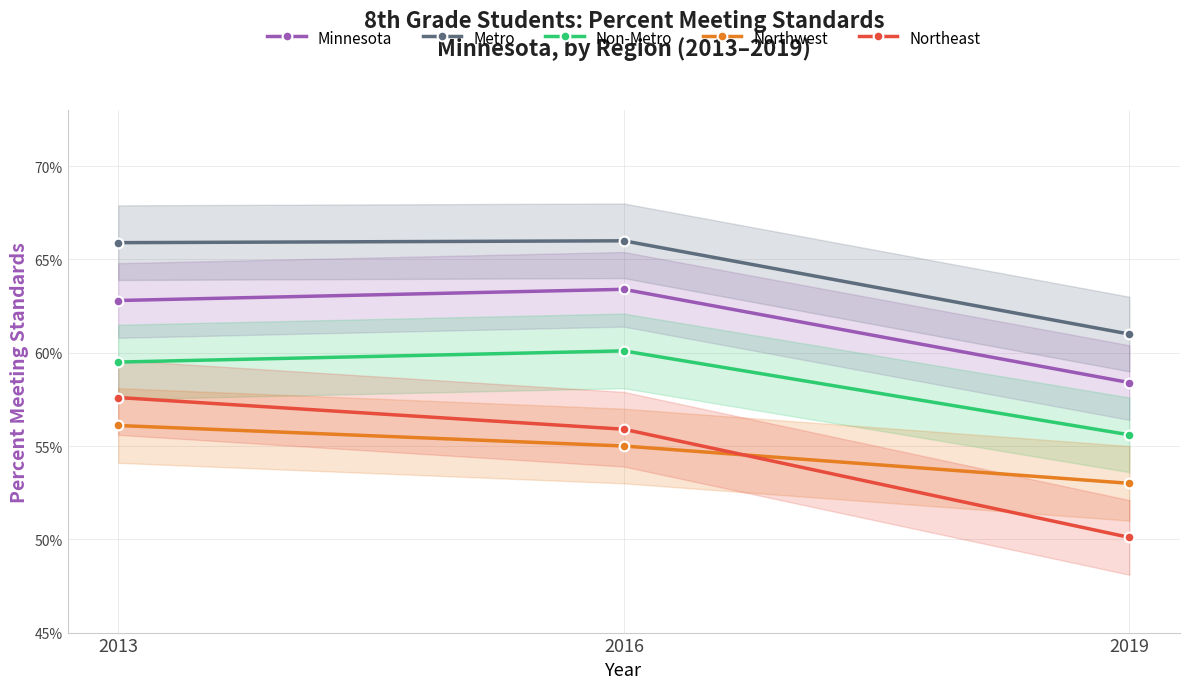

At which label is Minnesota closest to 0?

2019